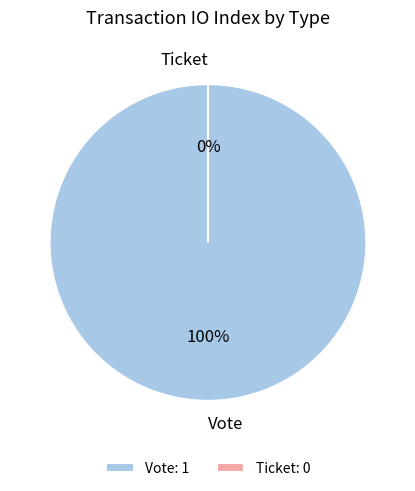

How many slices are in this pie chart?

2